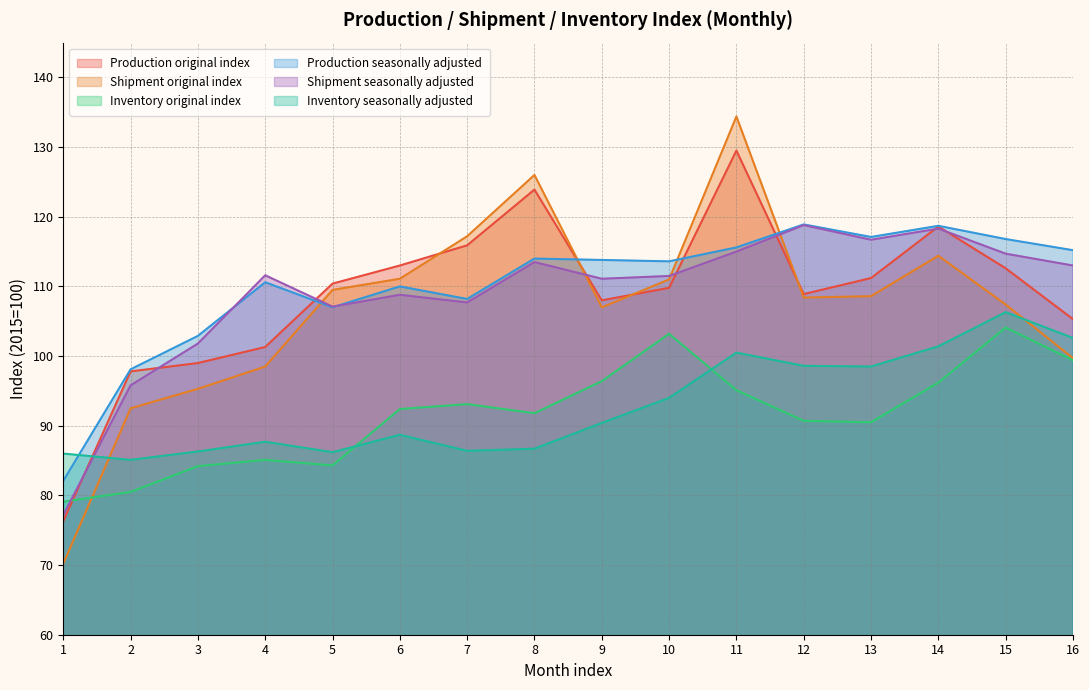

At which label is Shipment original index closest to 102?

16